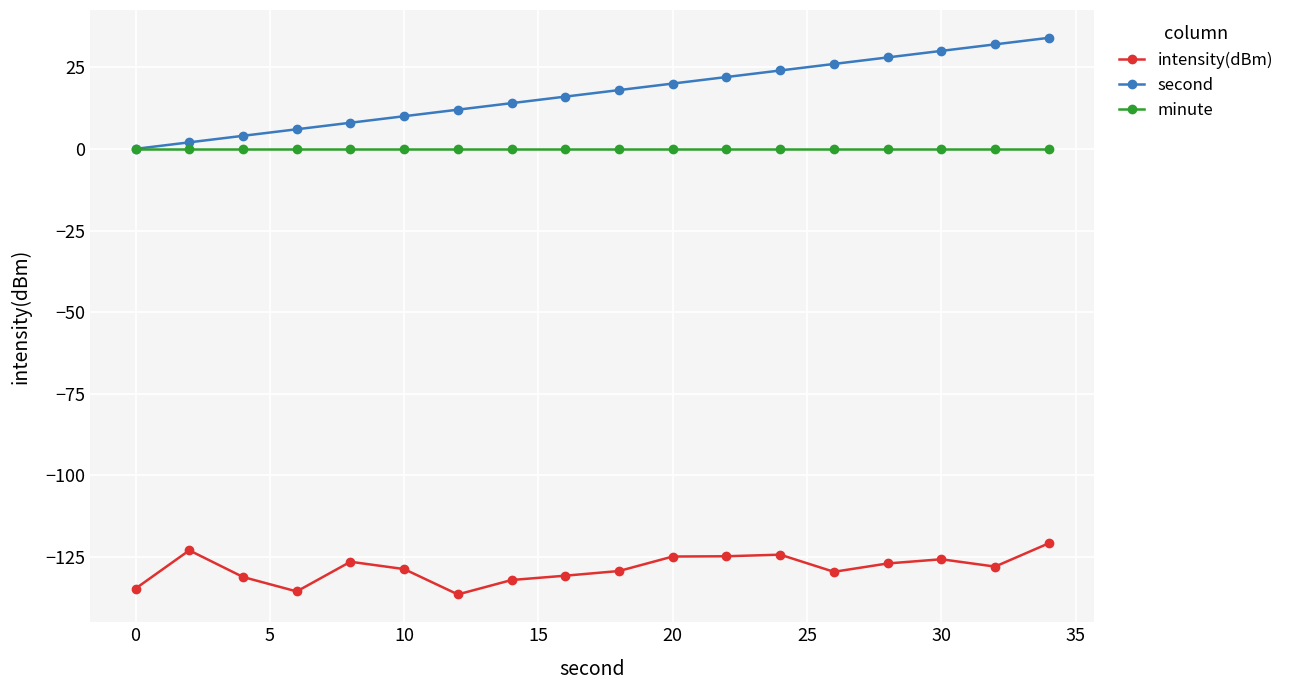

Does the chart display data point markers on the line(s)?

Yes